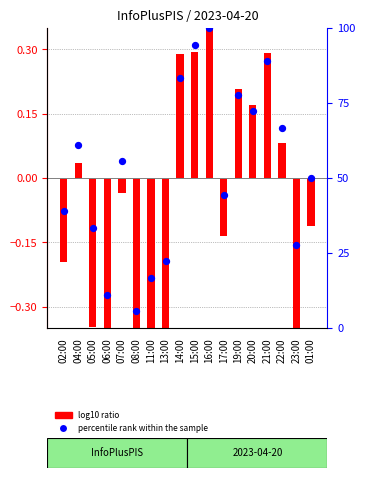

Which series reaches the minimum Y coordinate?

log10 ratio